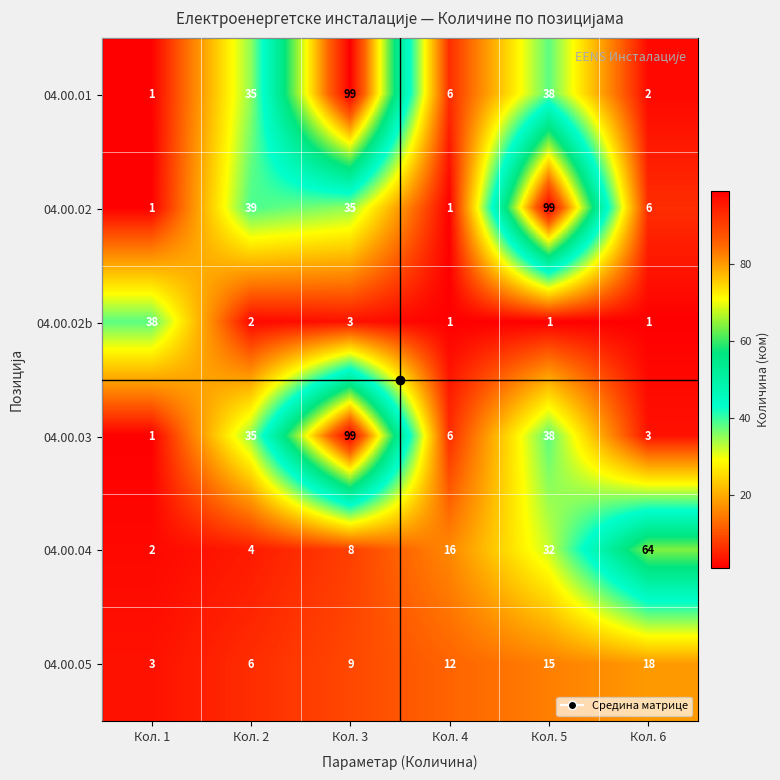

At which category is the sum across all series the highest?

Кол. 3